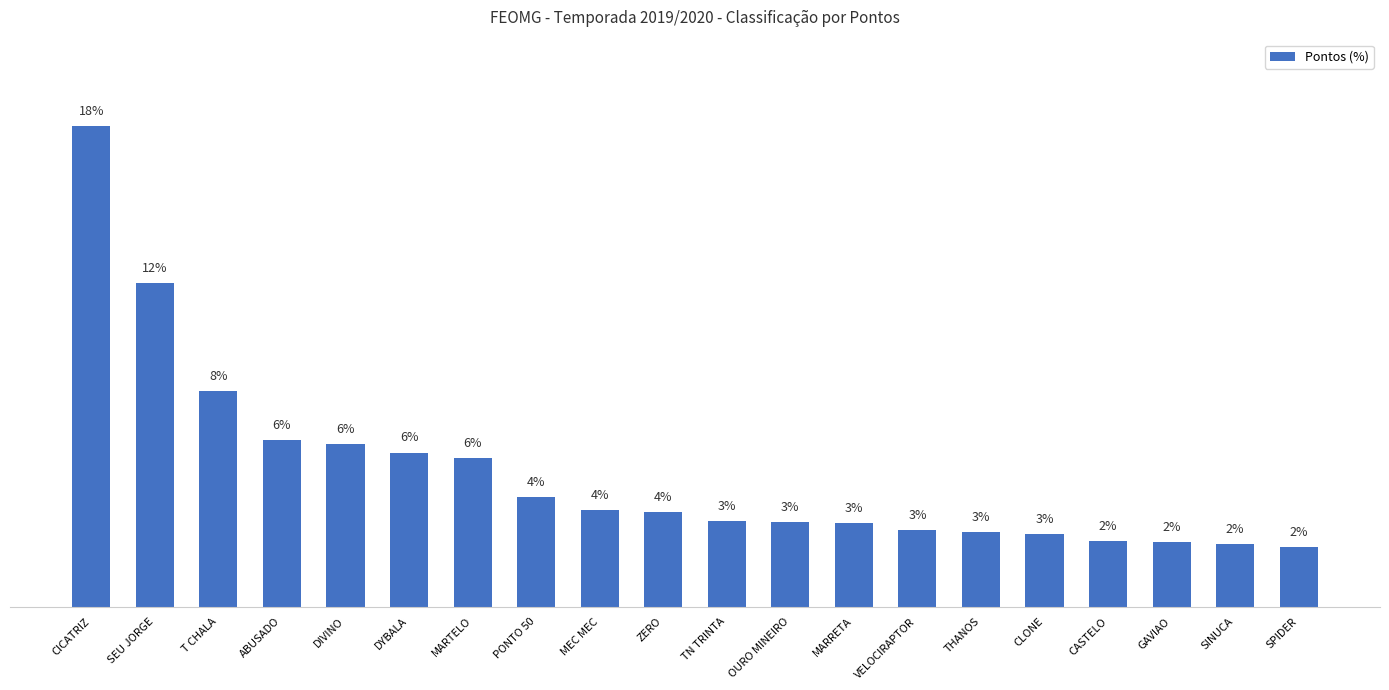

Does the chart contain any negative values?

No